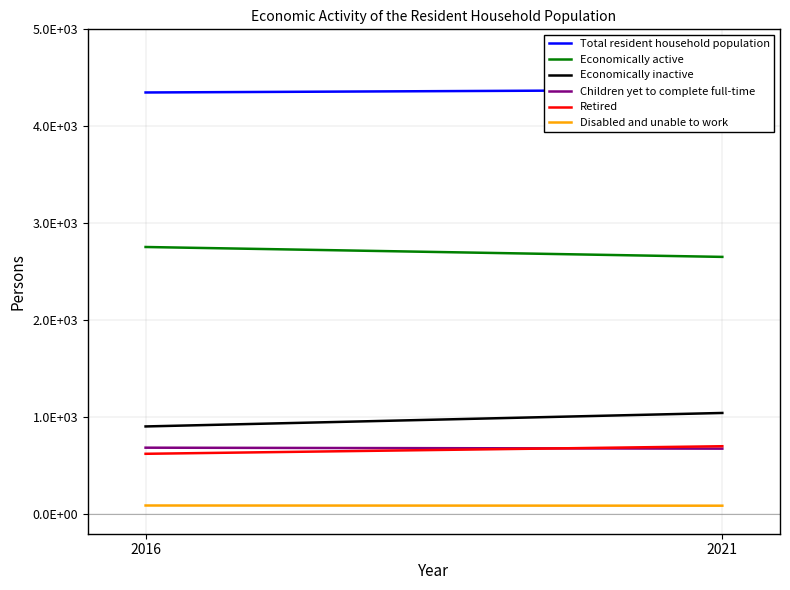

Reading right to left, extract all data points from this chart.

Total resident household population: 4376	4349
Economically active: 2654	2756
Economically inactive: 1045	906
Children yet to complete full-time: 677	687
Retired: 702	624
Disabled and unable to work: 89	91